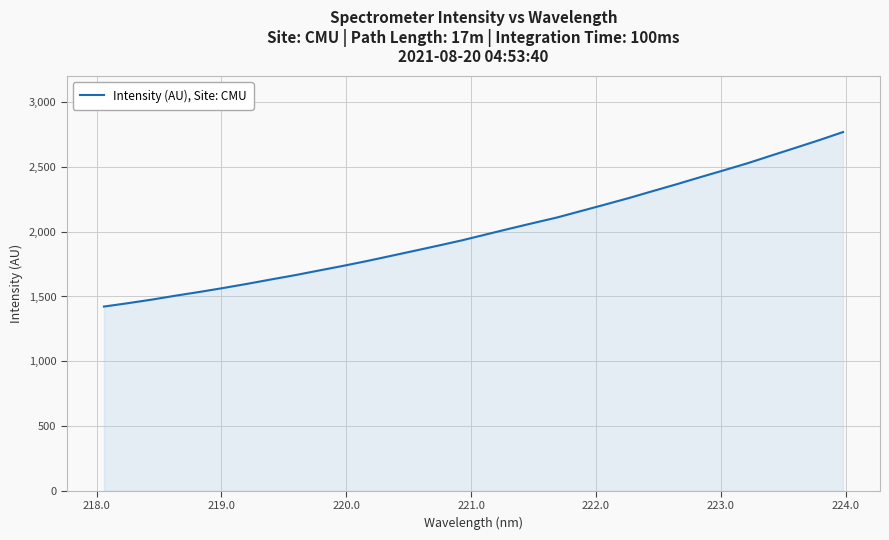

What is the difference between the maximum and minimum values?

1347.3